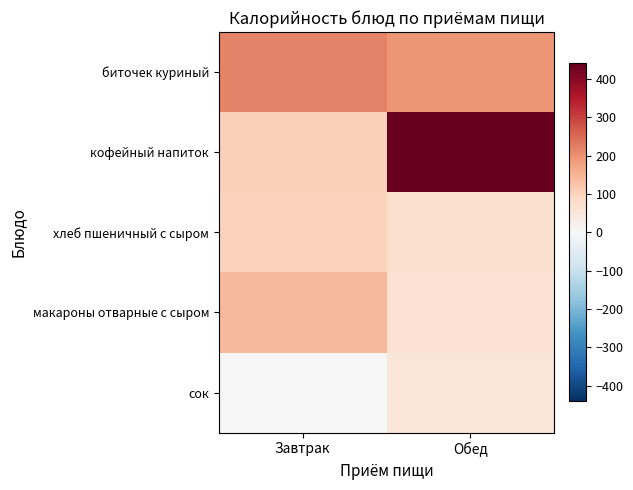

Reading left to right, transcribe all the data shown in this chart.

биточек куриный: Завтрак=217.0	Обед=194.9
кофейный напиток: Завтрак=104.0	Обед=440.0
хлеб пшеничный с сыром: Завтрак=103.0	Обед=72.0
макароны отварные с сыром: Завтрак=142.0	Обед=63.0
сок: Завтрак=0.0	Обед=52.0